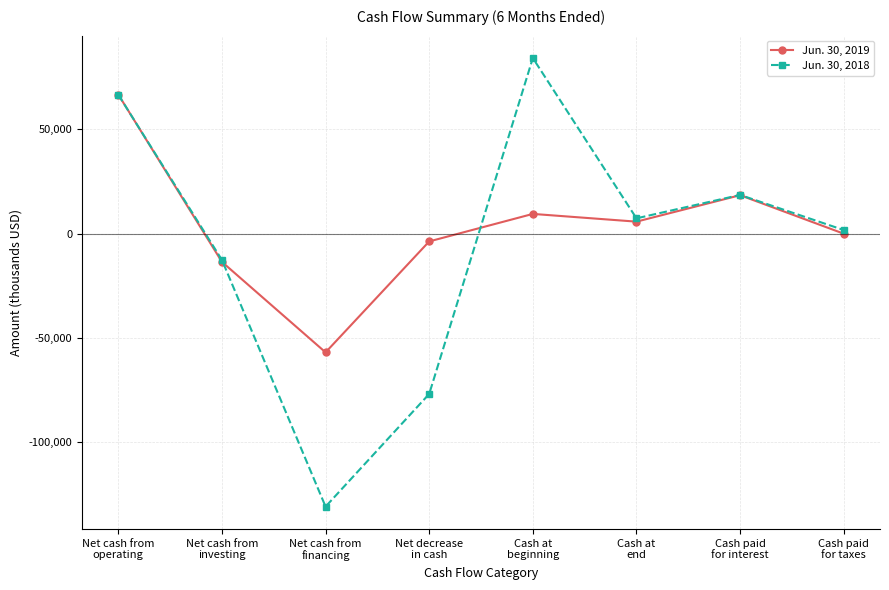

Which series changed the most between Cash at
beginning and Cash paid
for interest?

Jun. 30, 2018